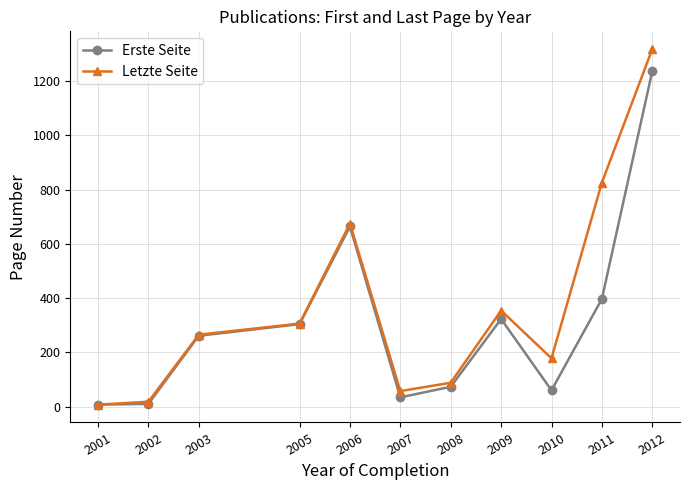

What is the minimum value shown in the chart?

7